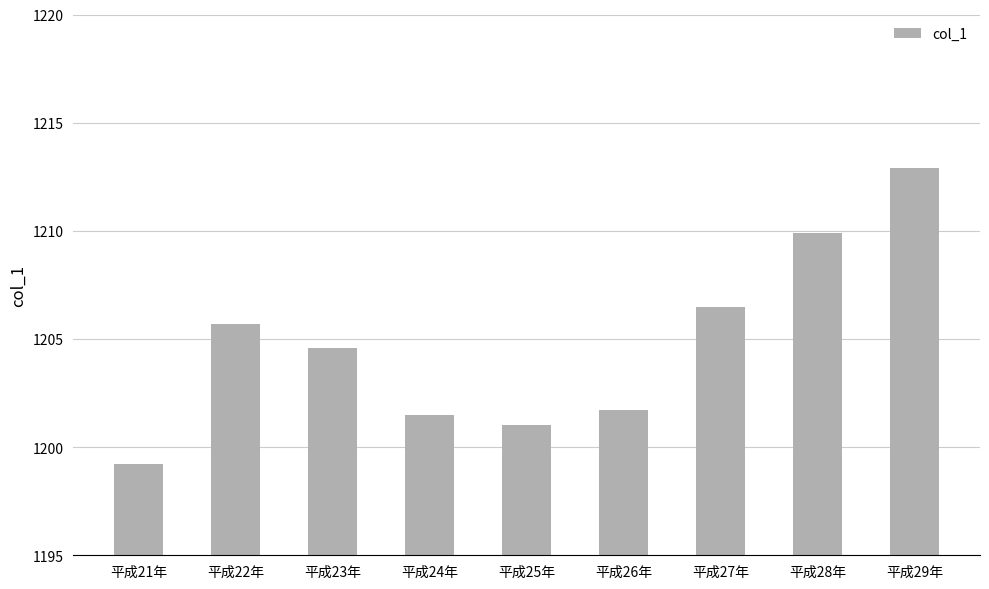

Rank the categories by value from lowest to highest.

平成21年, 平成25年, 平成24年, 平成26年, 平成23年, 平成22年, 平成27年, 平成28年, 平成29年